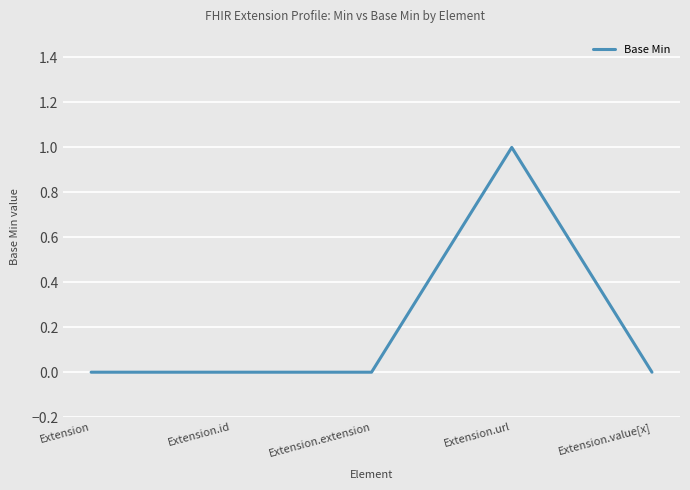

What is the sum of the values at Extension.url and Extension.id?

1